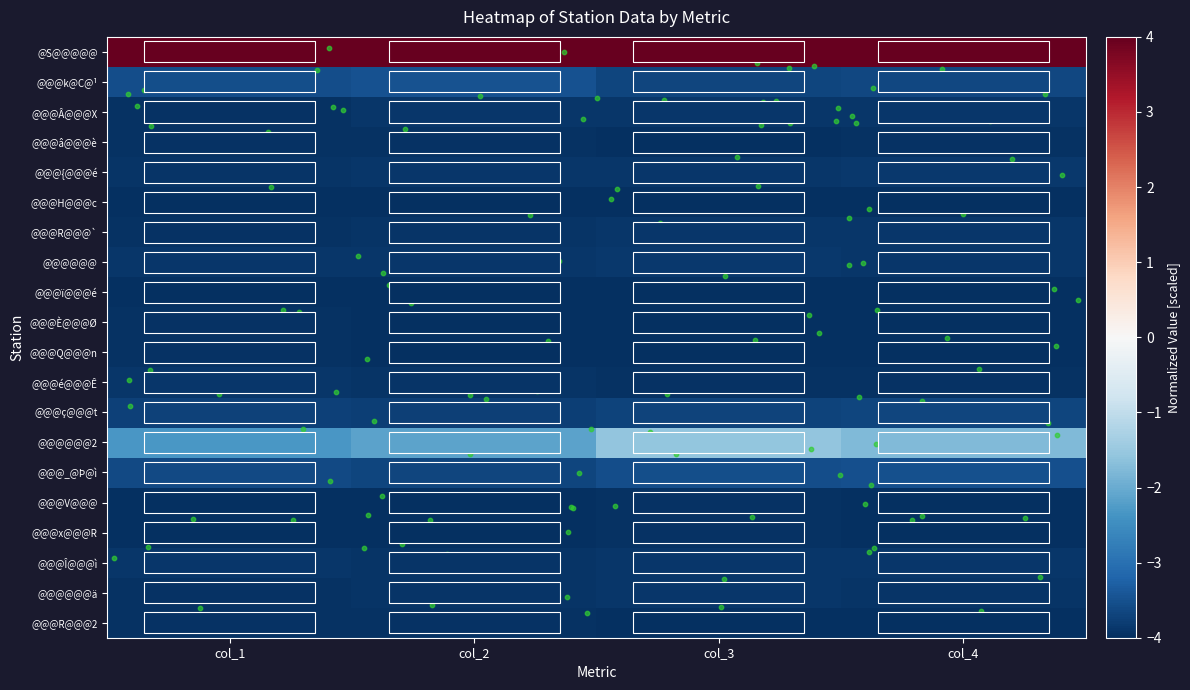

At which category is the sum across all series the highest?

col_3